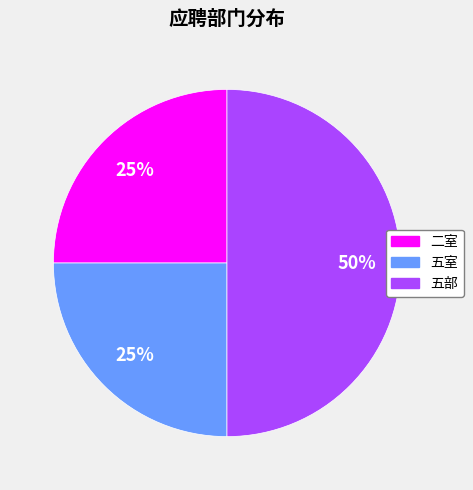

How many segments does this pie chart have?

3